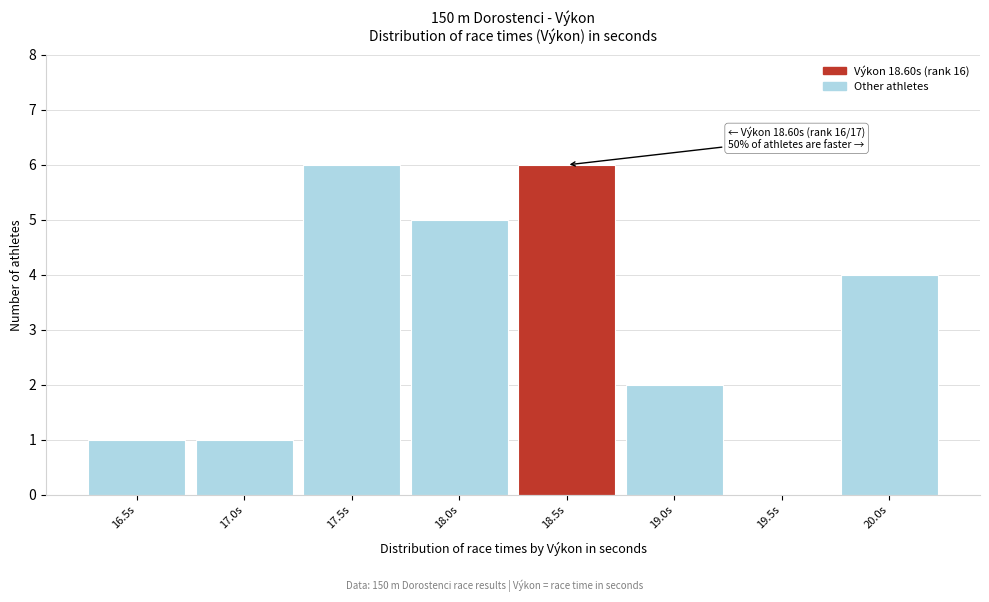

Reading left to right, what are all the values shown in this chart?

16.5s=1	17.0s=1	17.5s=6	18.0s=5	18.5s=6	19.0s=2	19.5s=0	20.0s=4